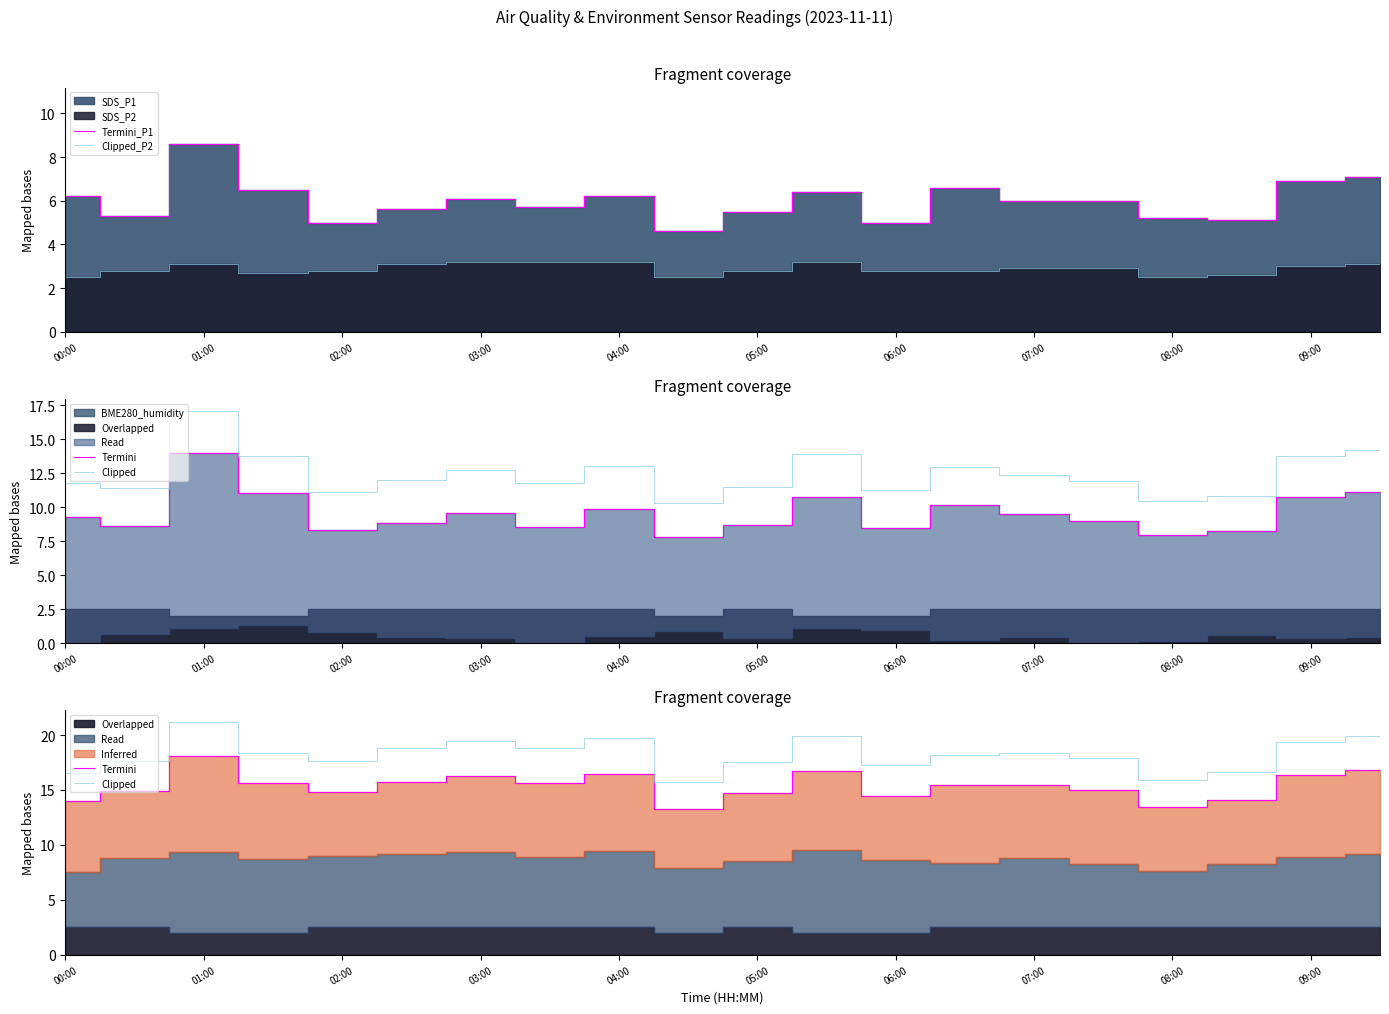

What is the average value of the Termini series?

15.4